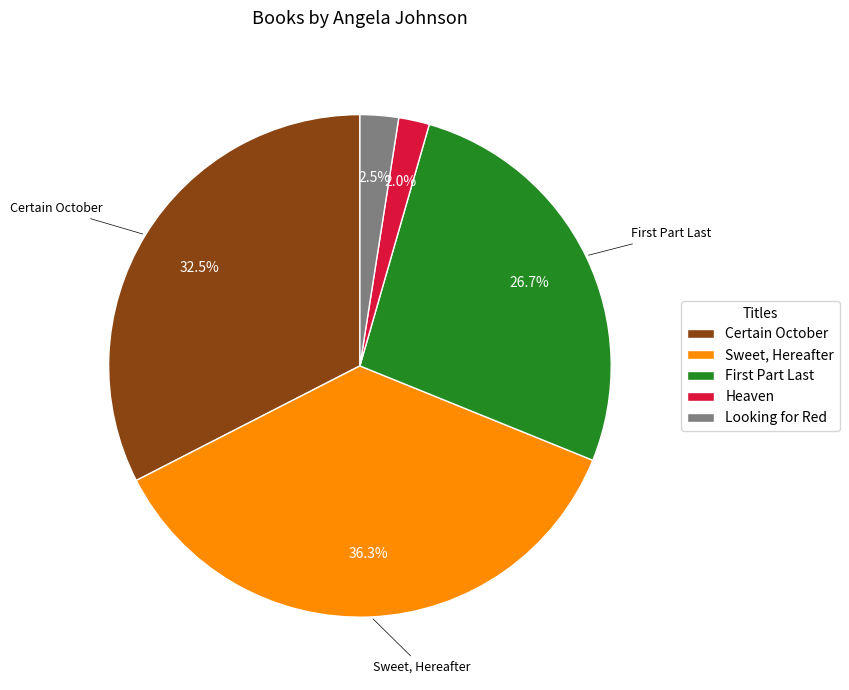

Which category has the biggest portion of the pie?

Sweet, Hereafter